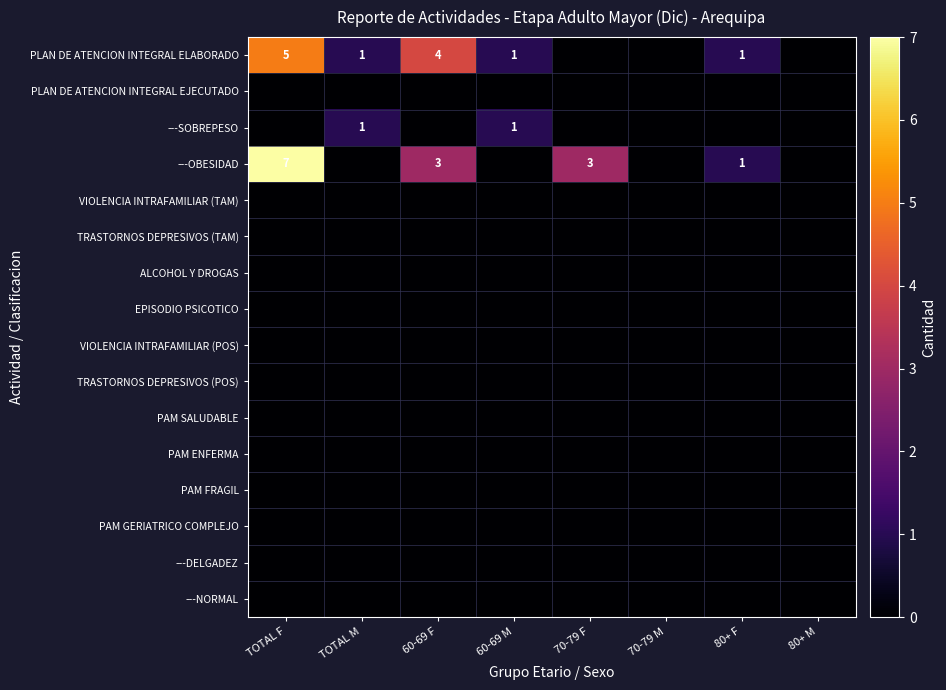

The PLAN DE ATENCION INTEGRAL ELABORADO series shows 2 at 60-69 M. True or false?

False